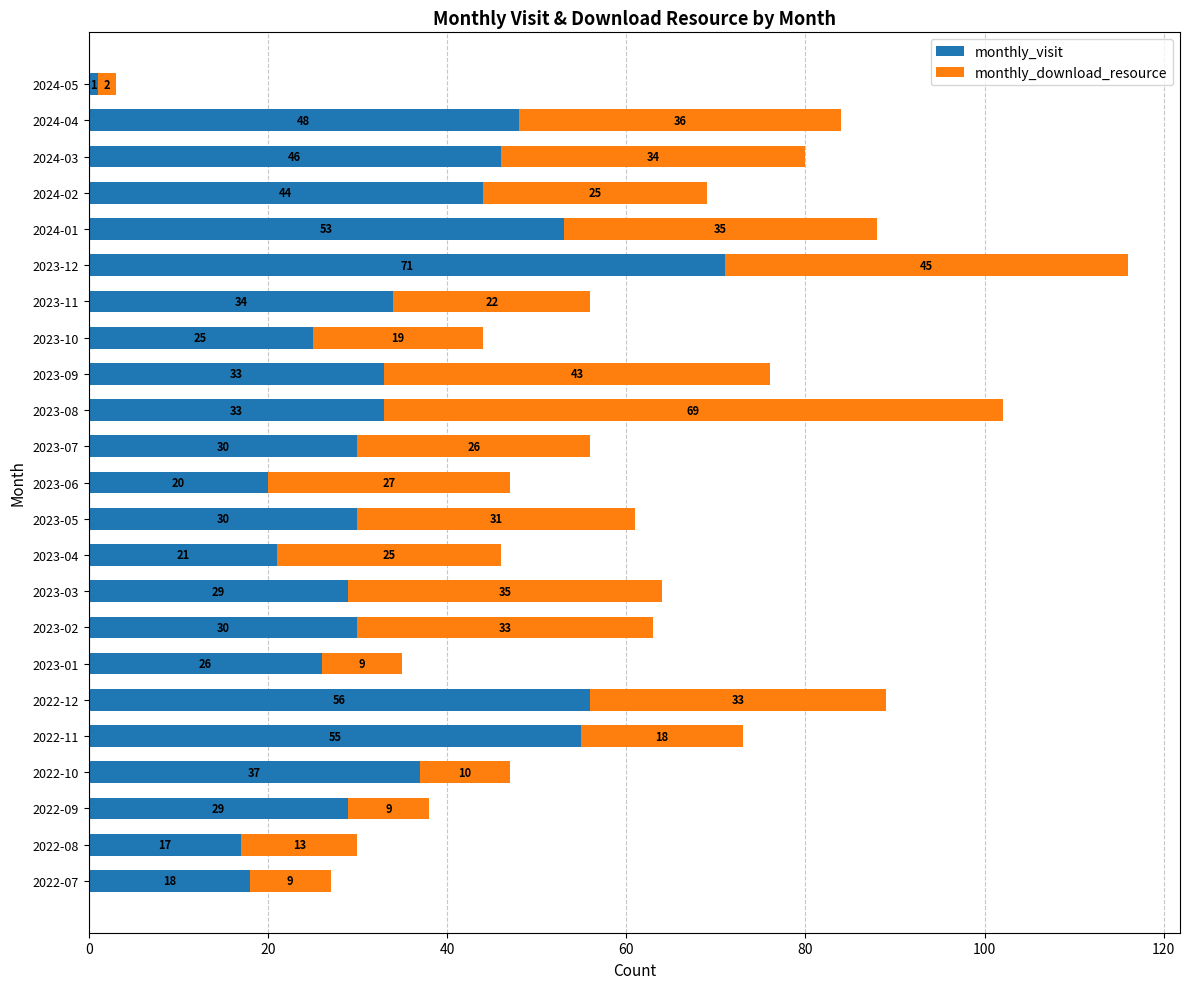

At which label does monthly_visit reach its peak?

2023-12